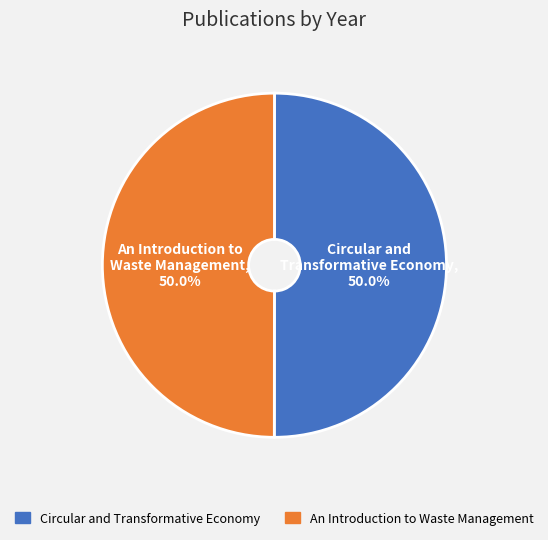

To the nearest percent, what percentage of the pie is An Introduction to Waste Management?

50%